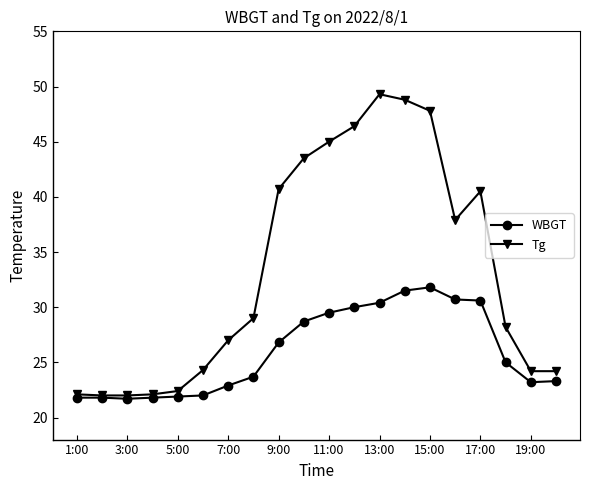

Rank the series by their average value, from lowest to highest.

WBGT, Tg